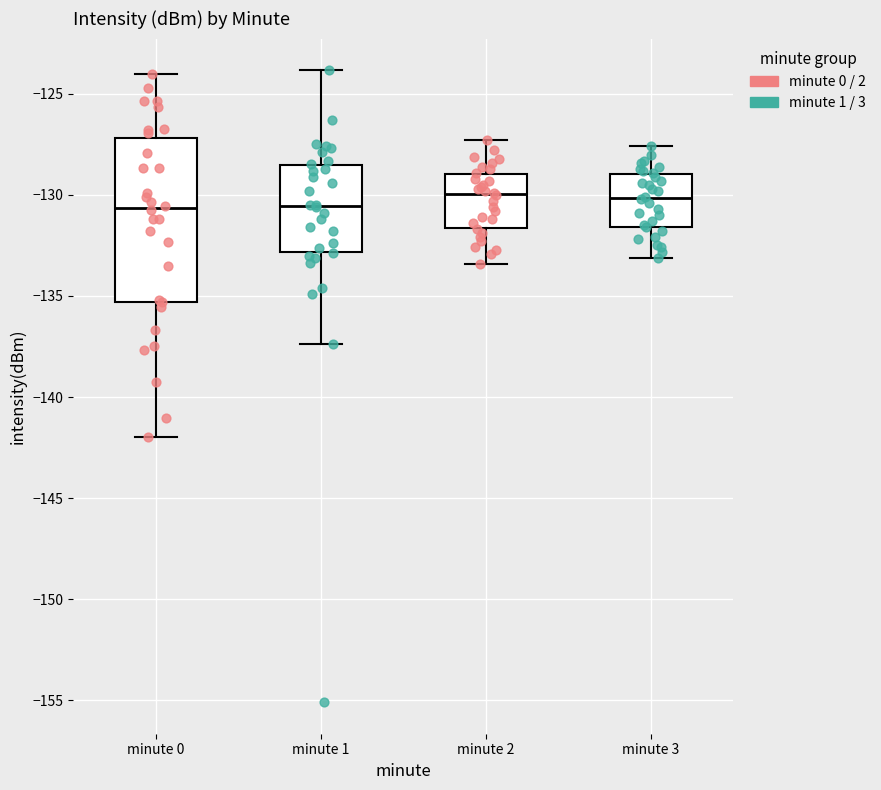

Reading left to right, read every box against the y-axis: the position of its median line, the range the box covers, and the ends of its whiskers. The values are not printed on the chart, so give them approximately, as read against the axis.

minute 0: median -130.5, box -135.5 to -127.0, whiskers -142.0 to -124.0
minute 1: median -130.5, box -133.0 to -128.5, whiskers -137.5 to -124.0
minute 2: median -130.0, box -131.5 to -129.0, whiskers -133.5 to -127.5
minute 3: median -130.0, box -131.5 to -129.0, whiskers -133.0 to -127.5